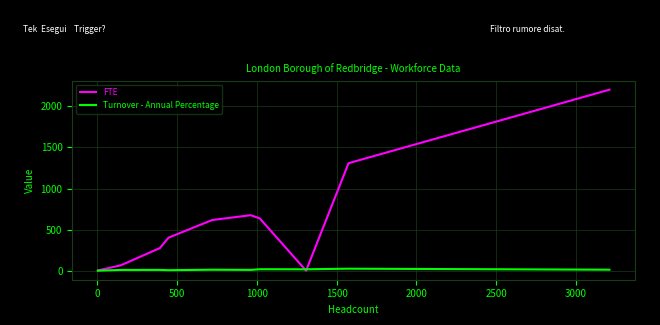

What are all the series names shown in the legend?

FTE, Turnover - Annual Percentage